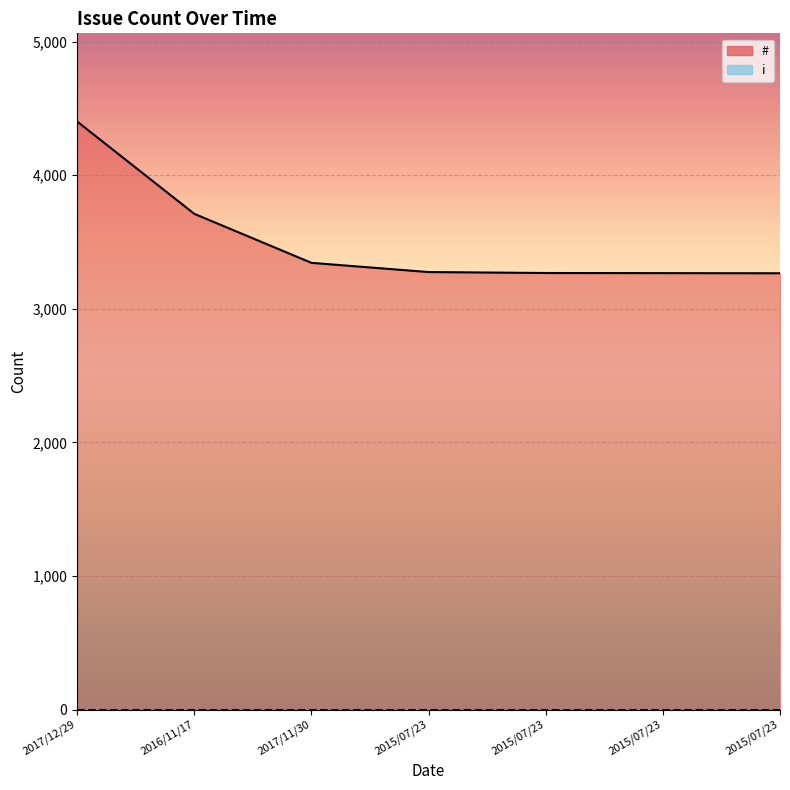

Where does the data first go above 3275?

2017/12/29